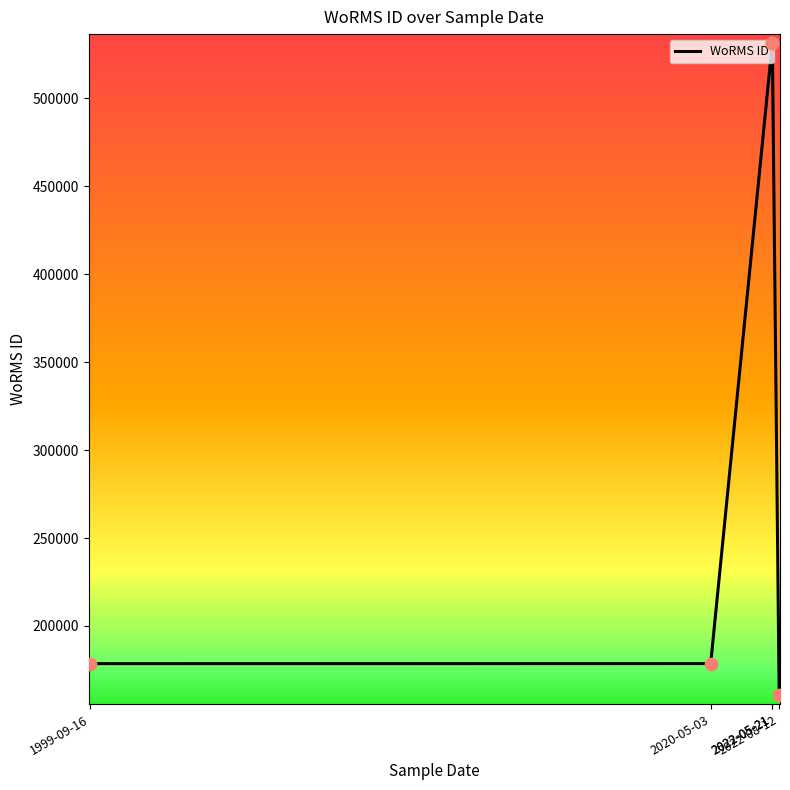

What is the change in value from 2020-05-03 to 2022-05-21?

+352817